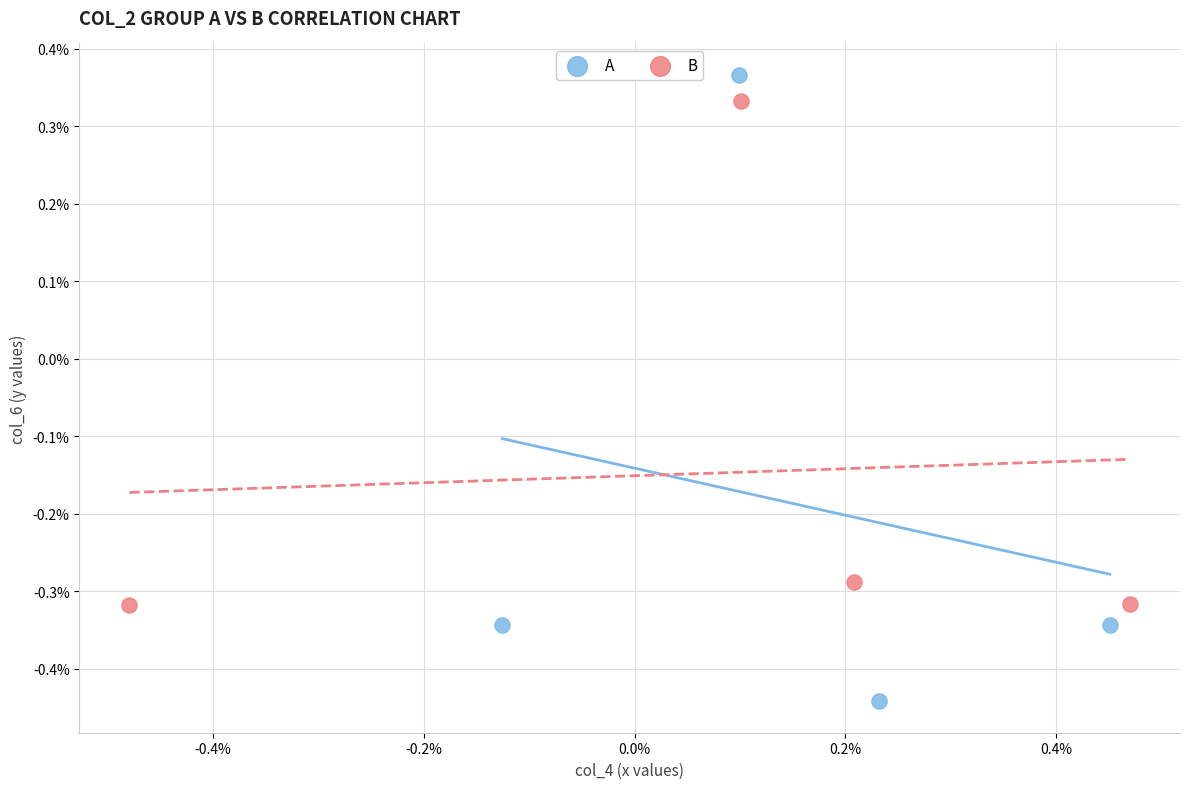

Which series has the largest Y range (max minus min)?

A